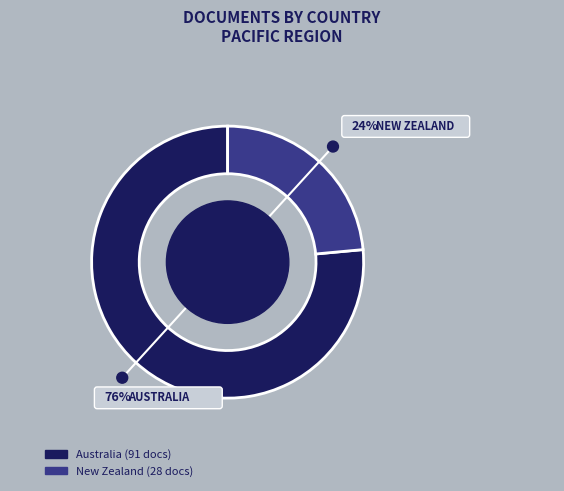

What percentage is the Australia slice, to the nearest percent?

76%